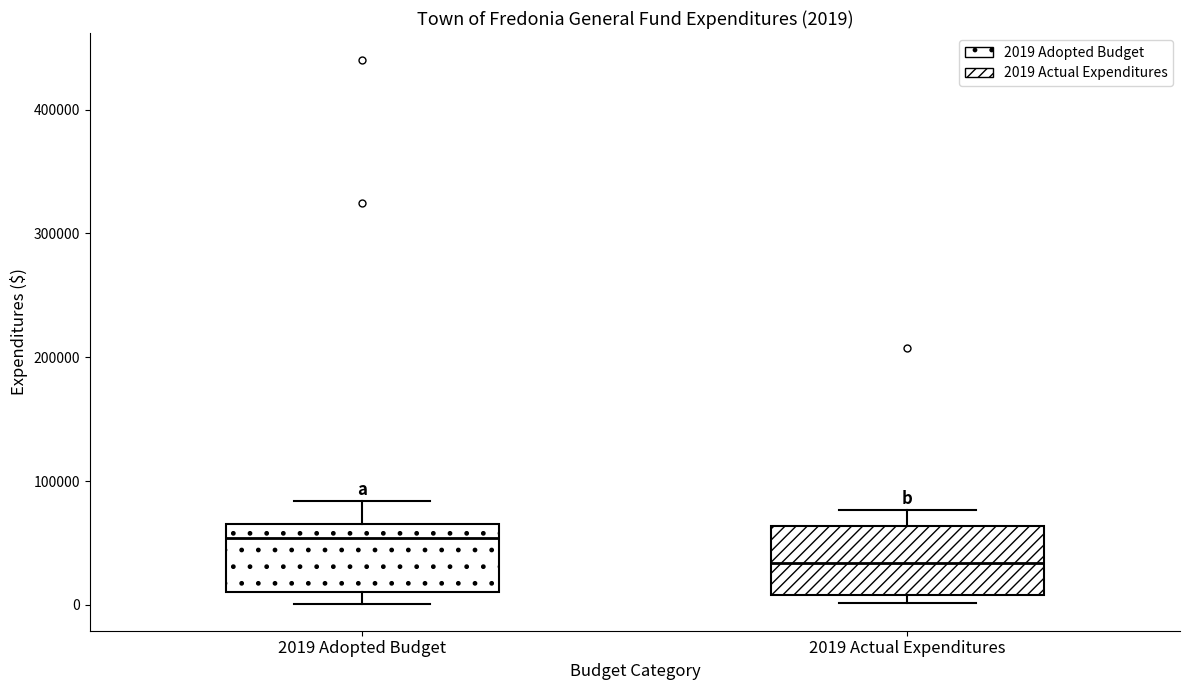

Which box's median line is the lowest?

2019 Actual Expenditures